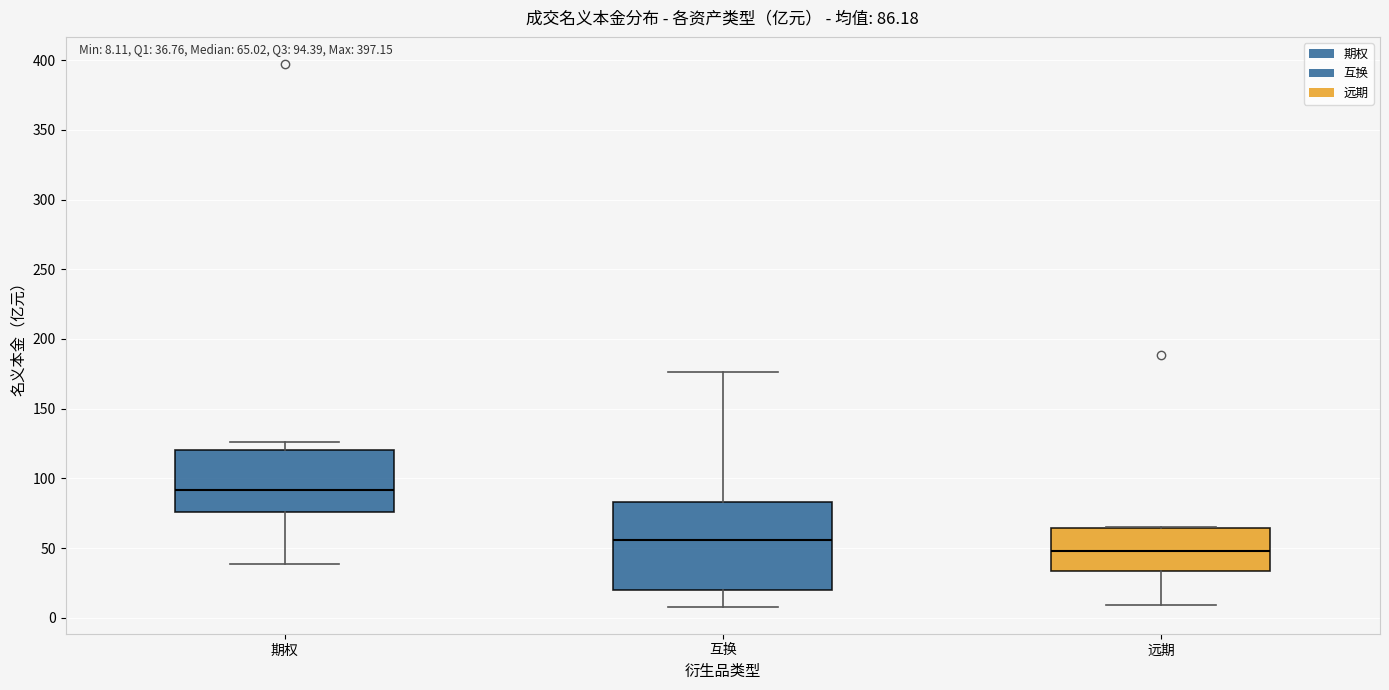

Which box's median line is the highest?

期权